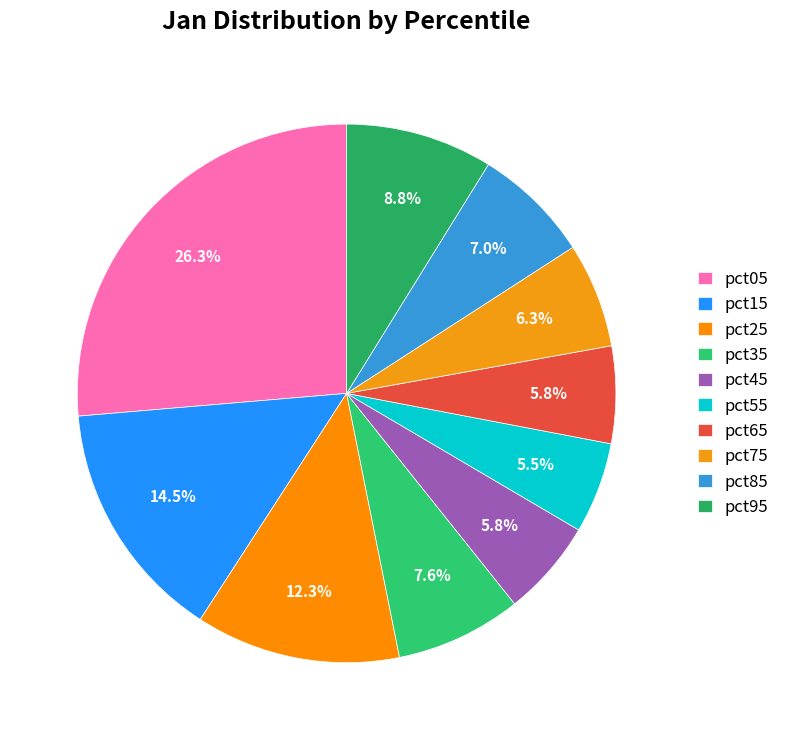

What percentage is the pct85 slice, to the nearest percent?

7%